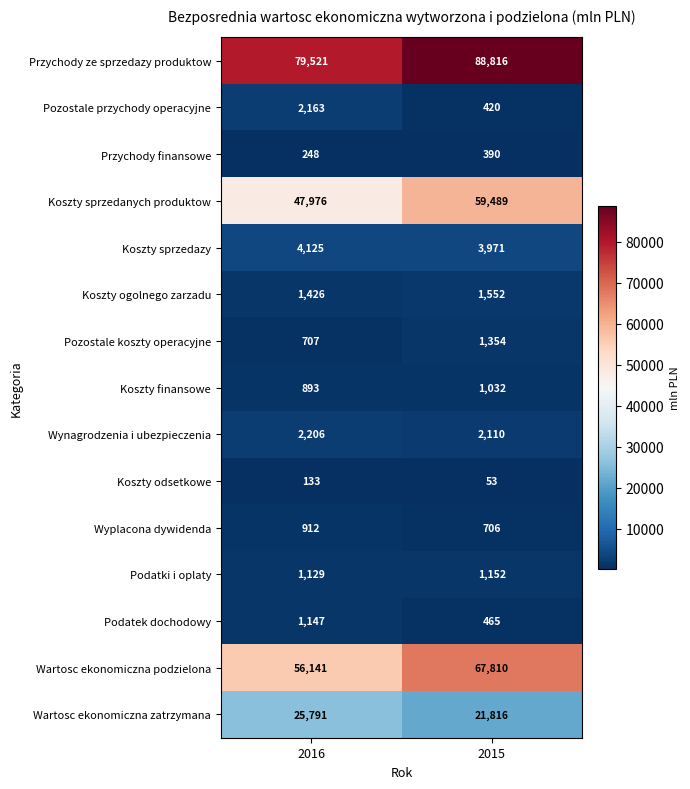

List the labels in order of Podatek dochodowy value, smallest first.

2015, 2016